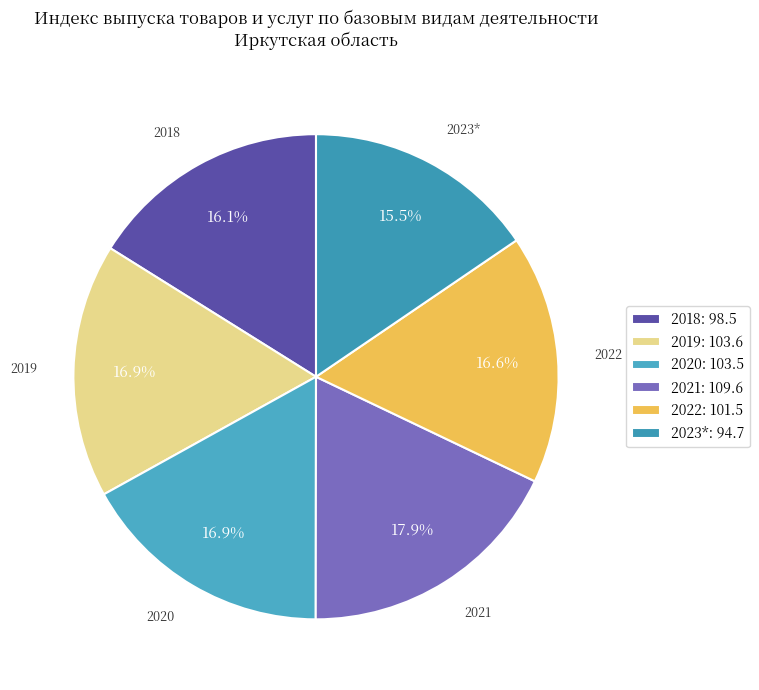

Is 2019 the majority of the pie?

No